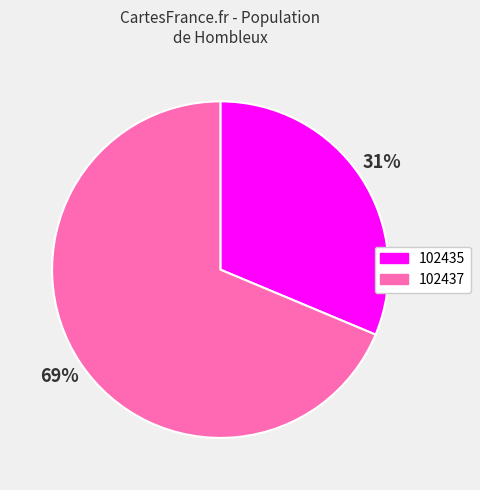

Which has a higher value, 102435 or 102437?

102437